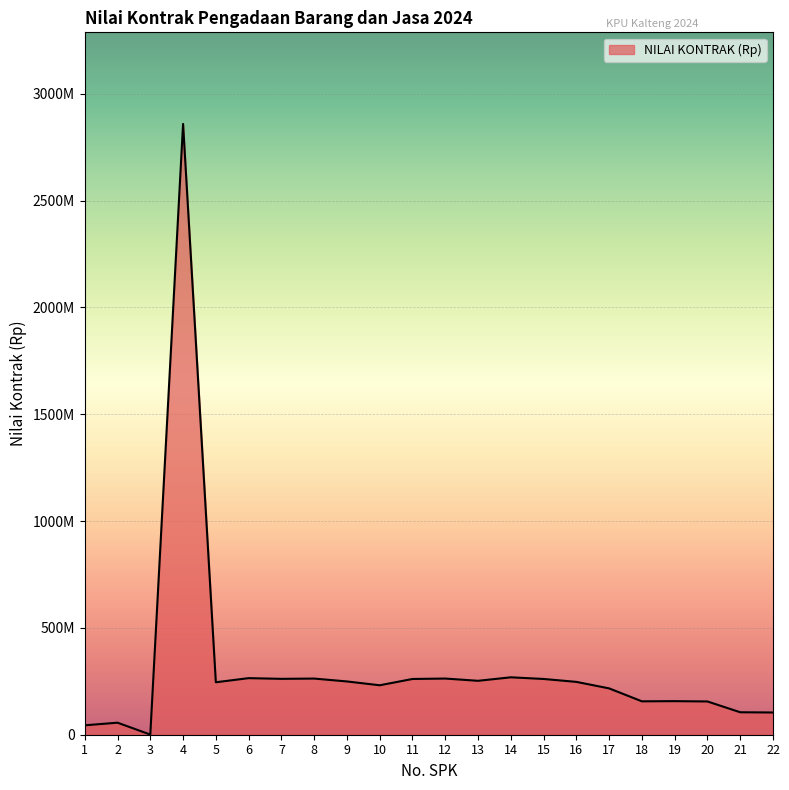

At which category does the data reach its first local valley?

3